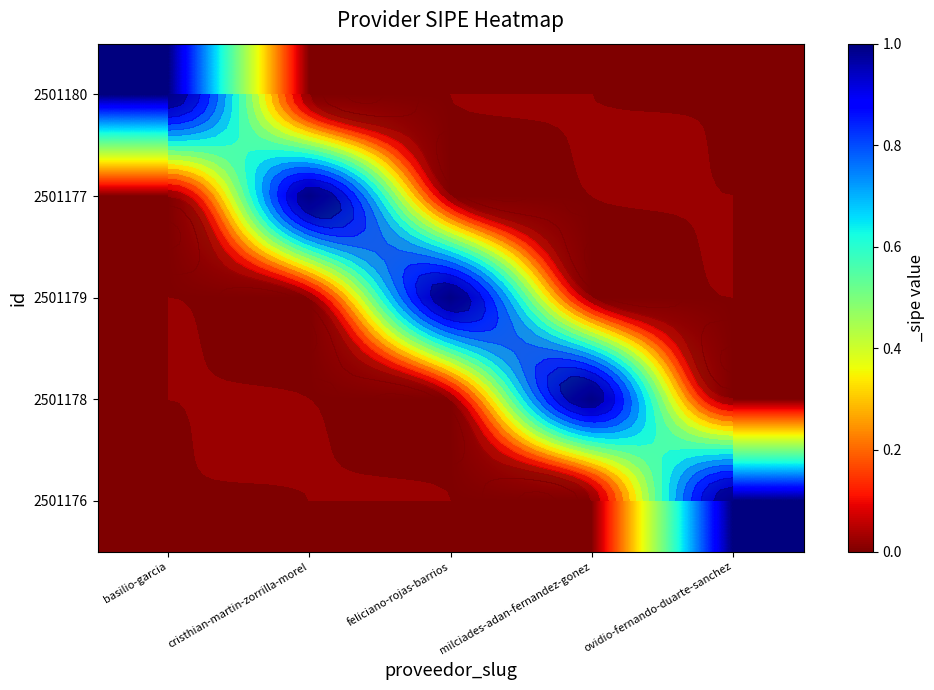

The value of 2501179 at ovidio-fernando-duarte-sanchez is 0. True or false?

True